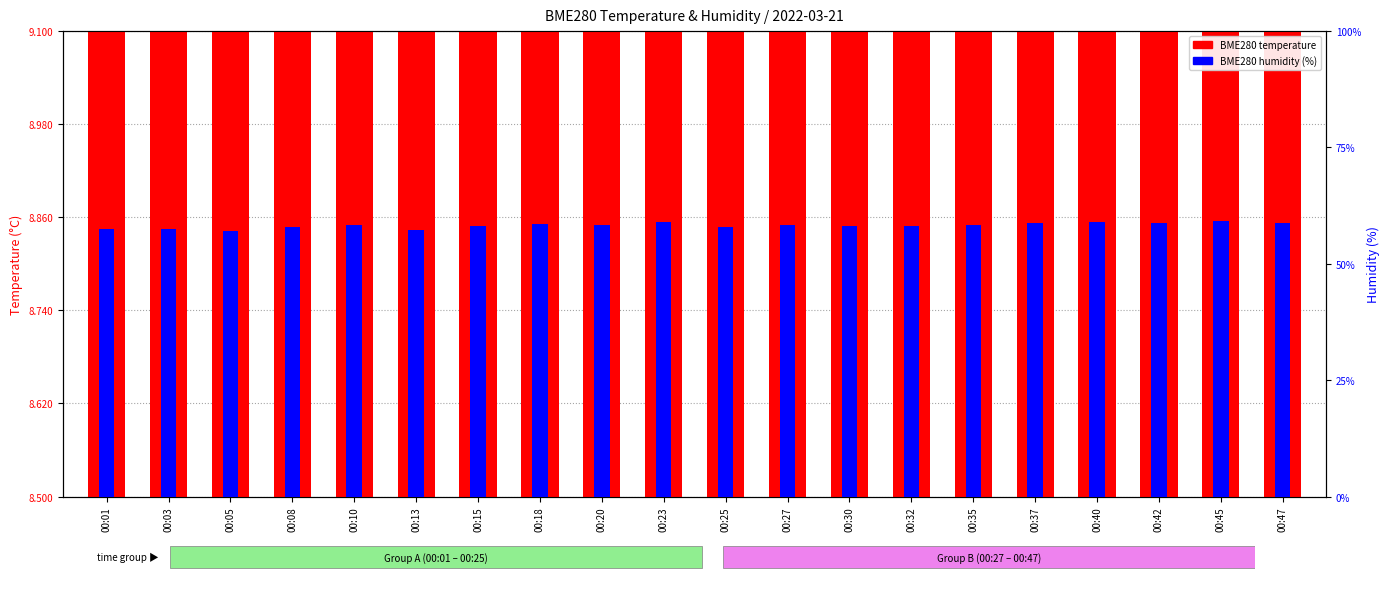

Reading left to right, list all the values displayed in this chart.

BME280 temperature: 00:01=8.9	00:03=8.9	00:05=8.9	00:08=8.8	00:10=8.8	00:13=8.8	00:15=8.8	00:18=8.8	00:20=8.8	00:23=8.7	00:25=8.7	00:27=8.7	00:30=8.7	00:32=8.7	00:35=8.7	00:37=8.7	00:40=8.7	00:42=8.7	00:45=8.6	00:47=8.6
BME280 humidity (%): 00:01=57.4	00:03=57.5	00:05=57.1	00:08=58.0	00:10=58.3	00:13=57.3	00:15=58.2	00:18=58.5	00:20=58.2	00:23=59.0	00:25=58.0	00:27=58.3	00:30=58.1	00:32=58.2	00:35=58.2	00:37=58.8	00:40=58.9	00:42=58.7	00:45=59.2	00:47=58.7